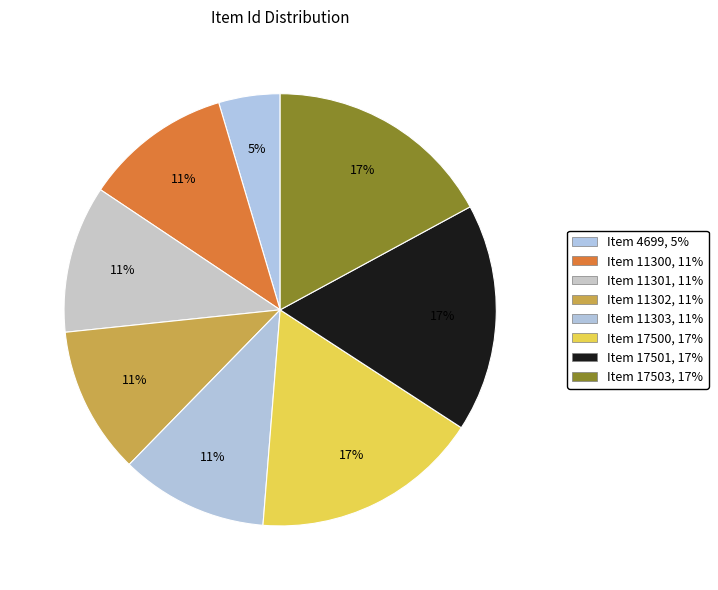

How many segments does this pie chart have?

8